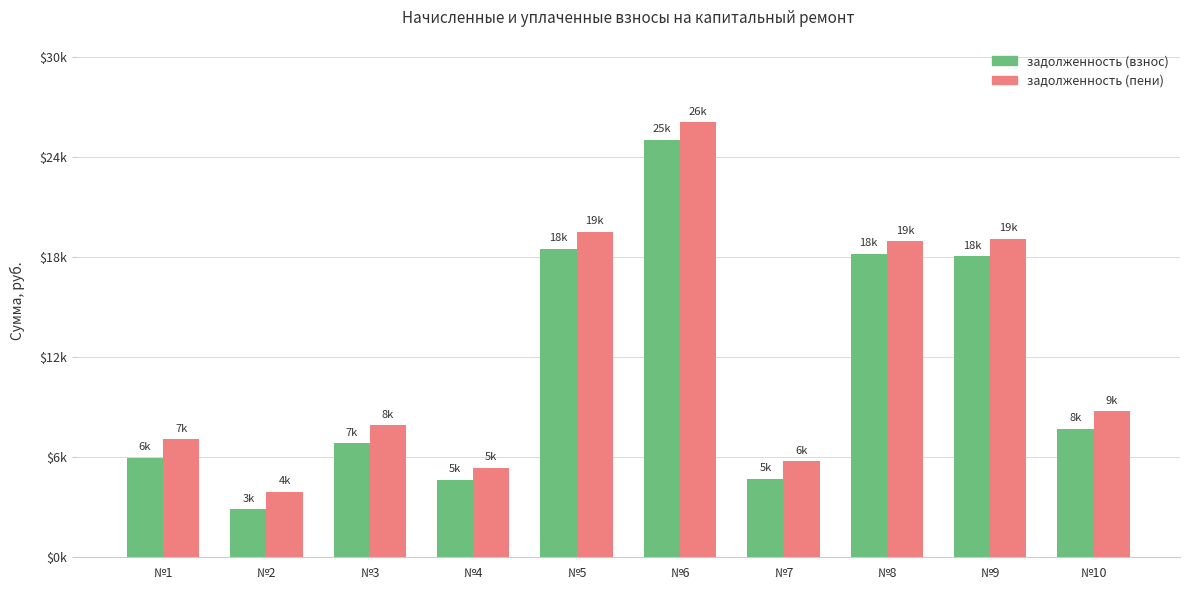

Does the chart contain stacked bars?

No